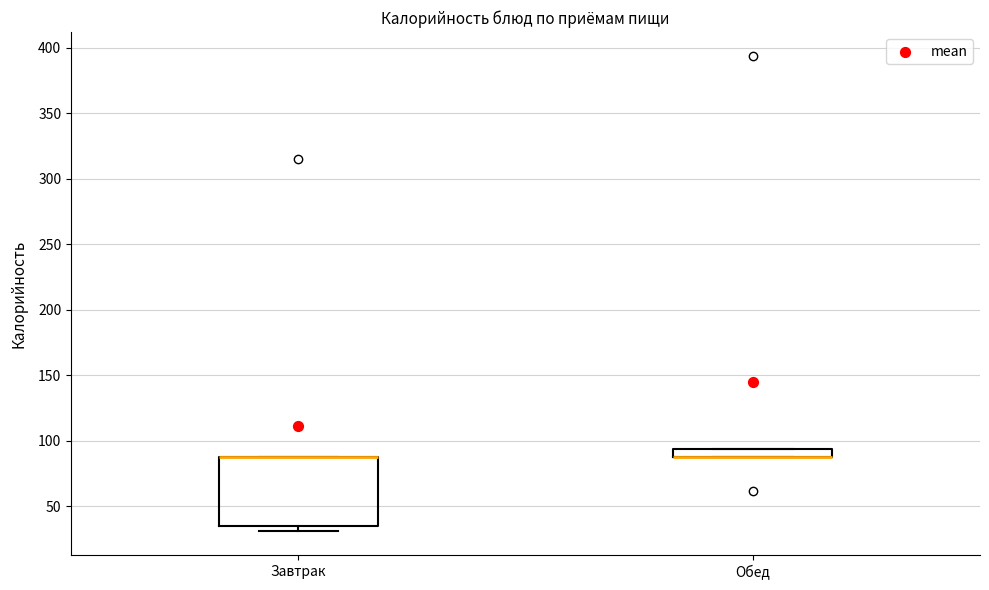

Comparing the boxes themselves (not the whiskers), which one is the tallest?

Завтрак